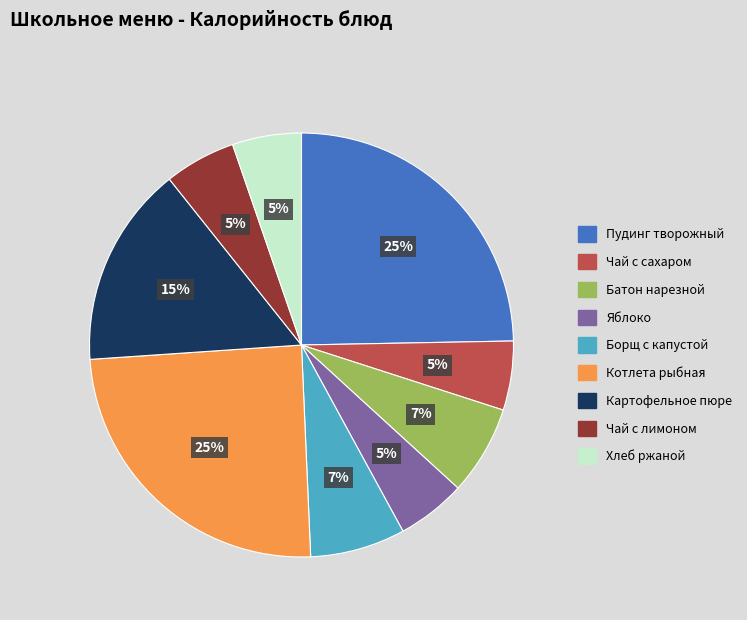

Is there a majority slice in this chart?

No